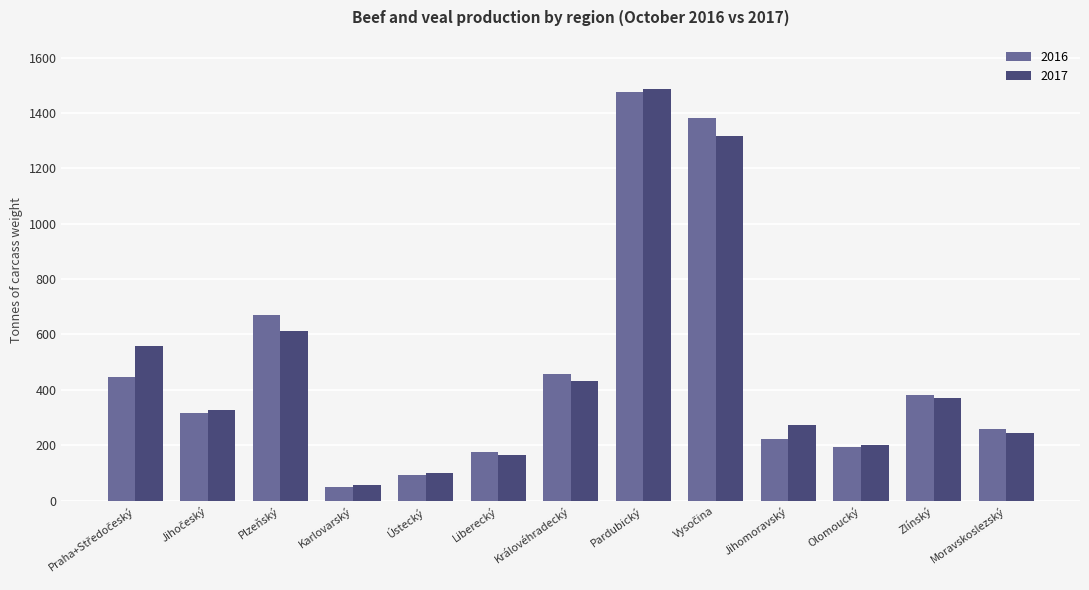

Is the value of 2017 at Olomoucký greater than the value of 2016 at Plzeňský?

No